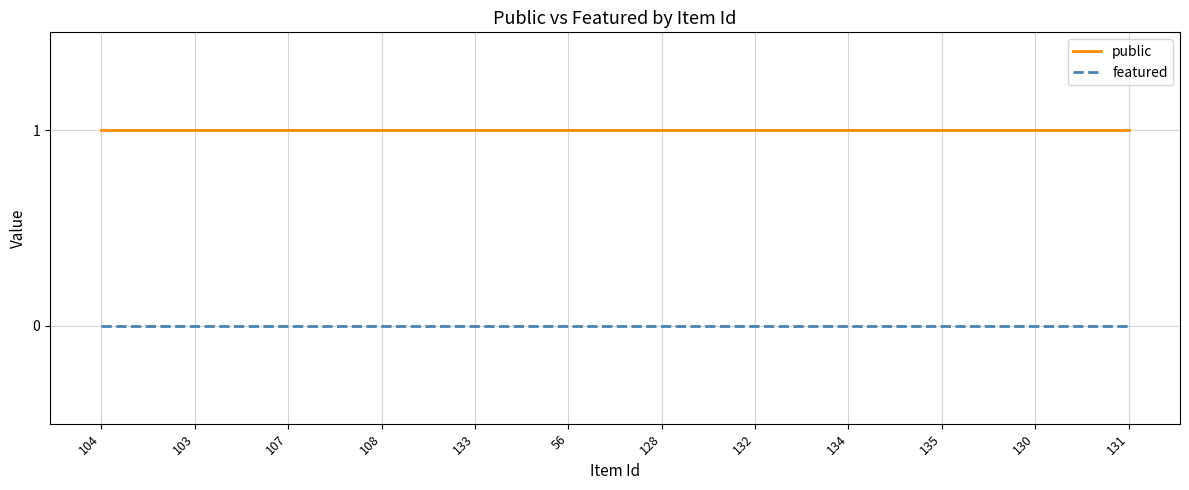

The value of public at 134 is 0. True or false?

False